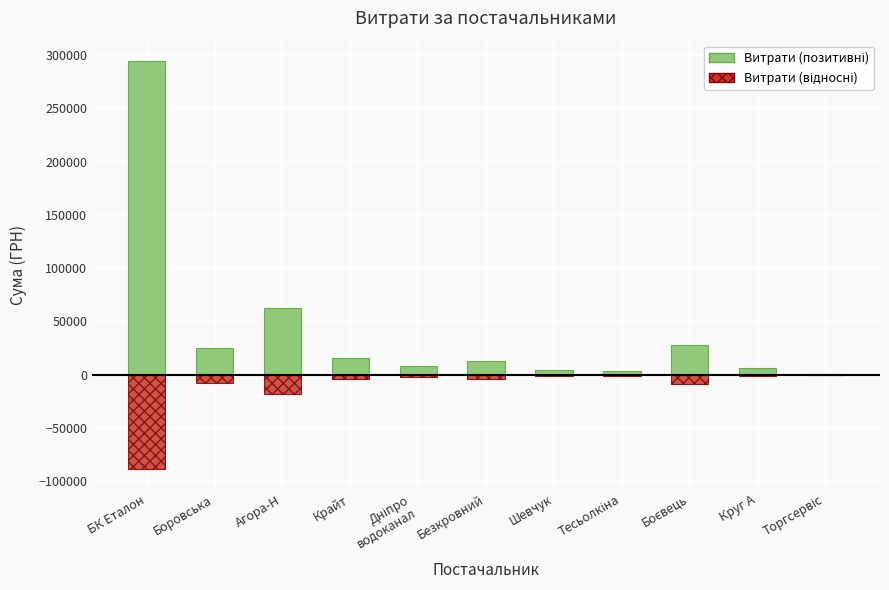

What are all the series names shown in the legend?

Витрати (позитивні), Витрати (відносні)